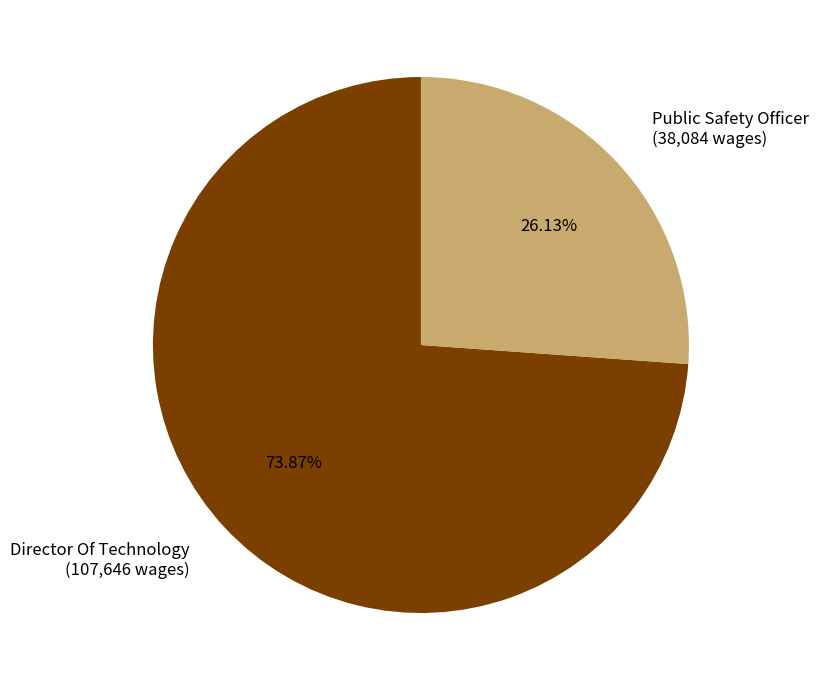

What is the largest slice in the pie chart?

Director Of Technology